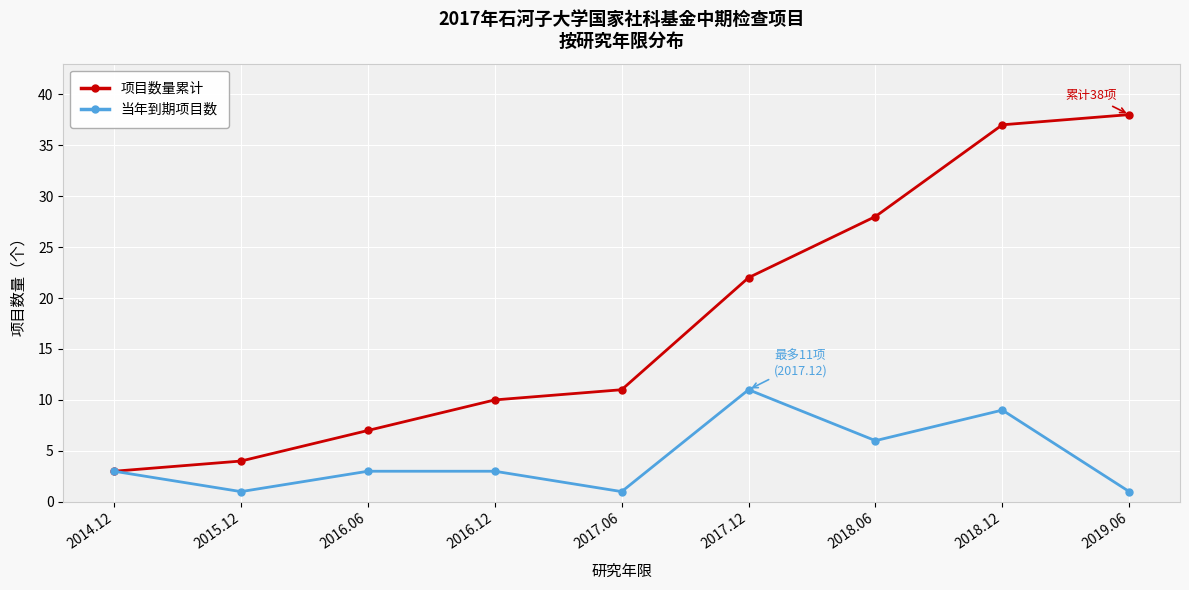

Rank the categories by 项目数量累计 value from highest to lowest.

2019.06, 2018.12, 2018.06, 2017.12, 2017.06, 2016.12, 2016.06, 2015.12, 2014.12